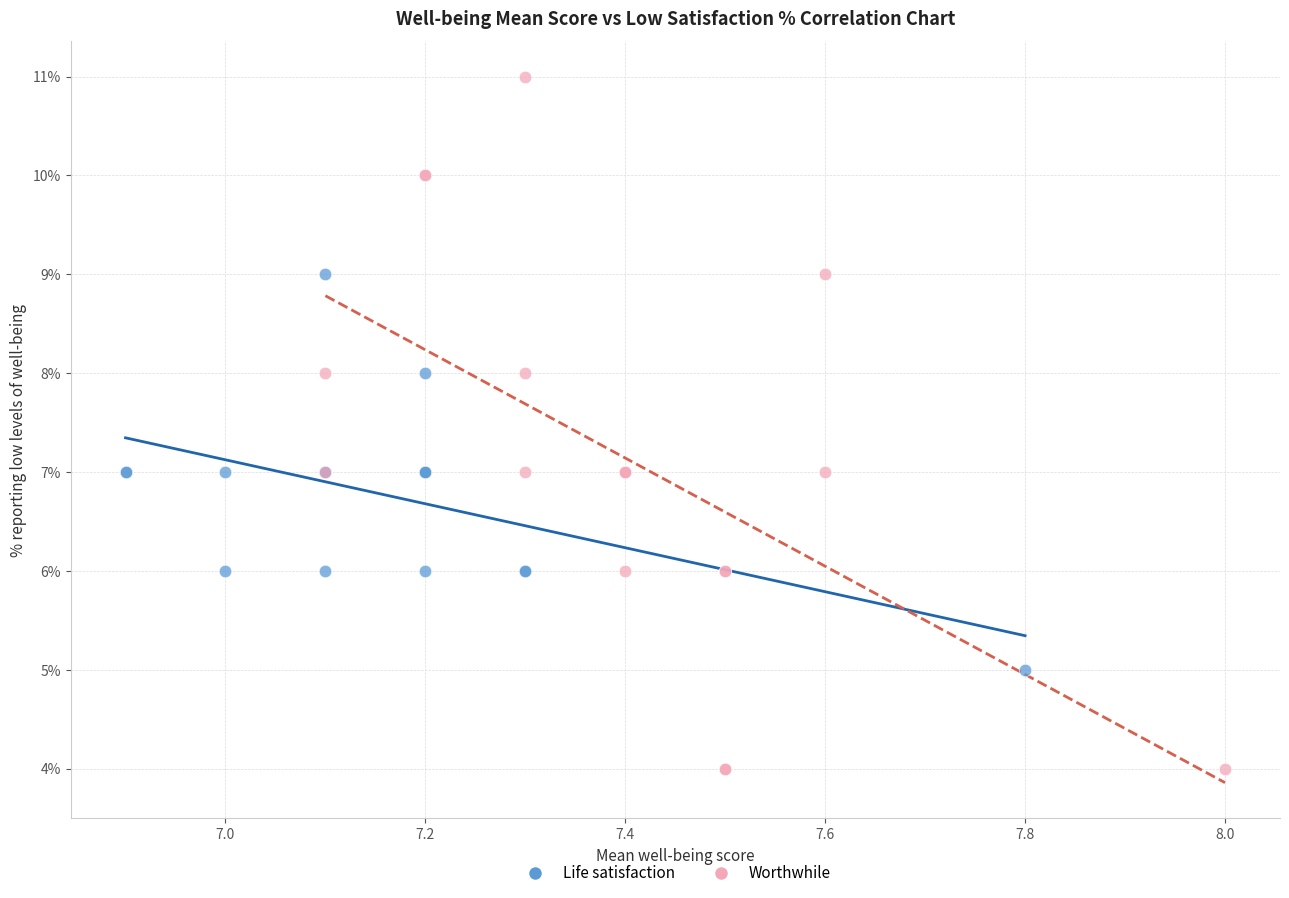

What are all the series names shown in the legend?

Life satisfaction, Worthwhile